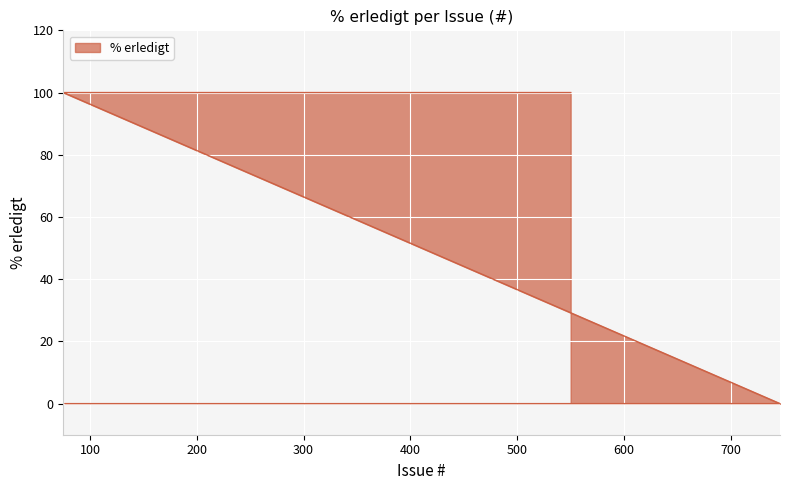

Reading left to right, transcribe all the data shown in this chart.

0	0	0	0	0	0	0	0	100	100	100	100